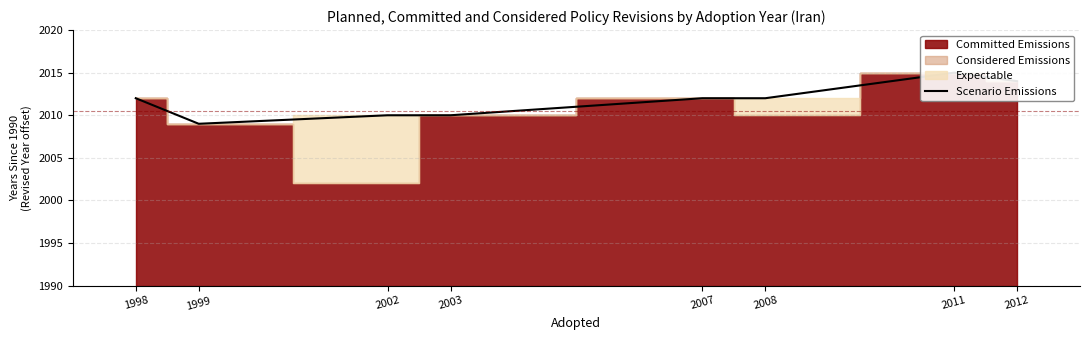

List the labels in order of value, smallest first.

1999, 2002, 2003, 1998, 2007, 2008, 2012, 2011